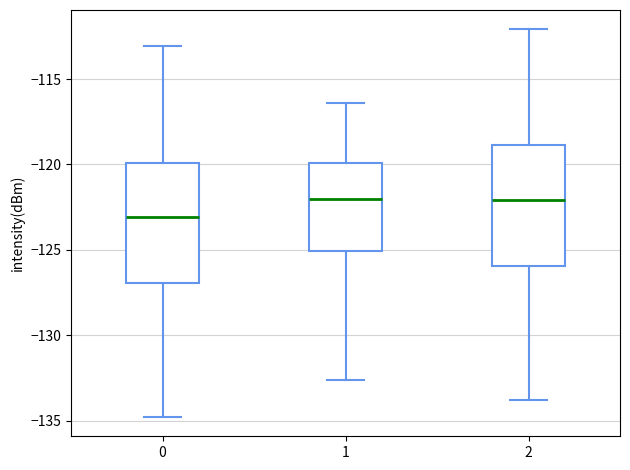

Which box has the lowest median line?

0